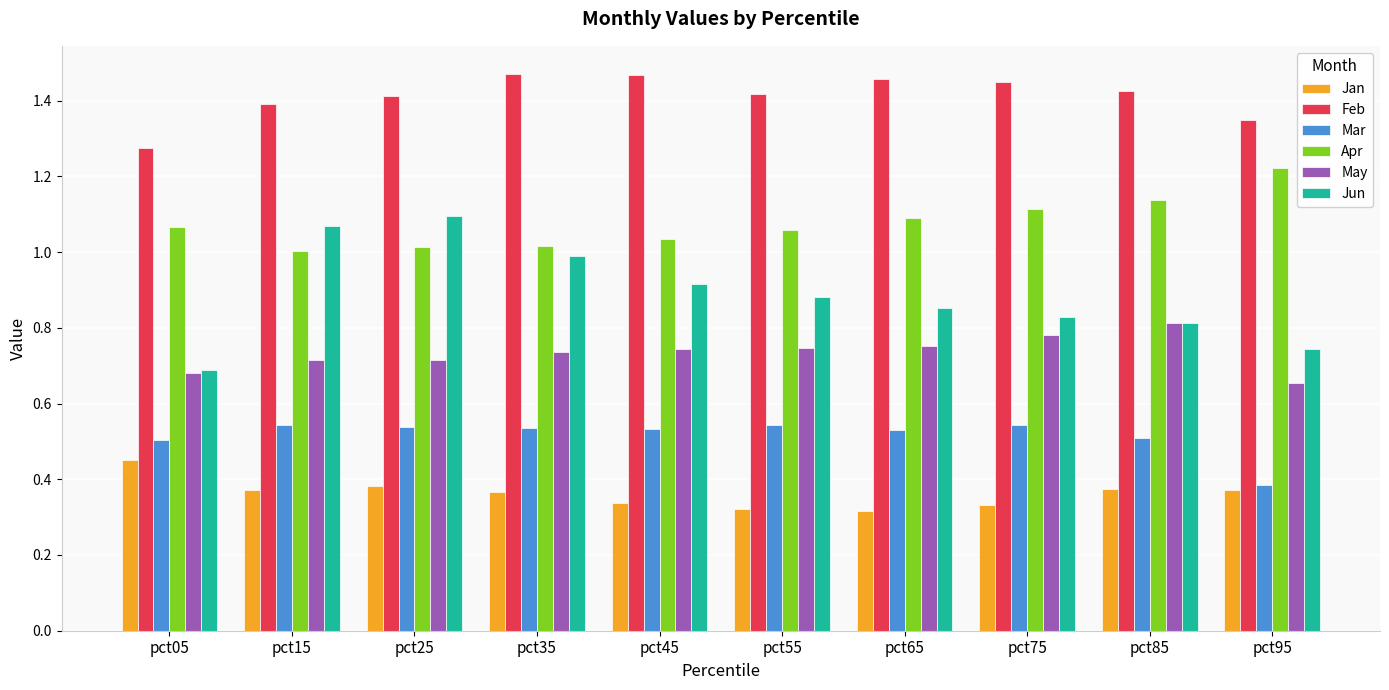

Is it true that Feb equals 1.4 at pct85?

True